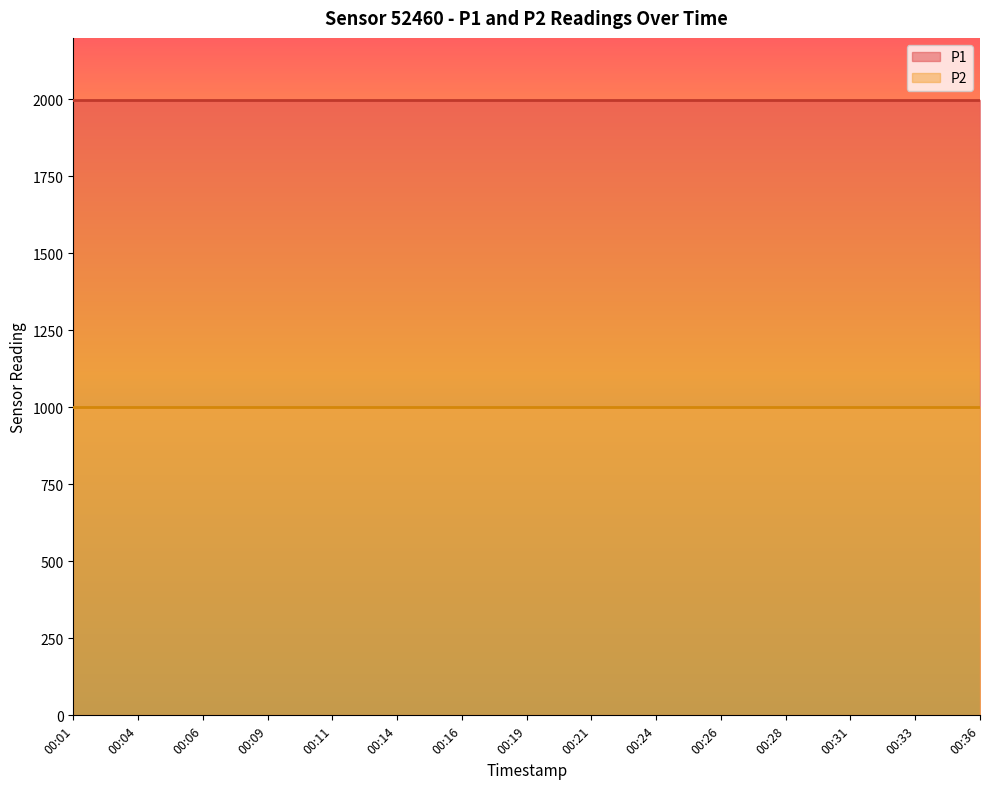

What is the value of the P2 point at the 1st from the left?

999.9